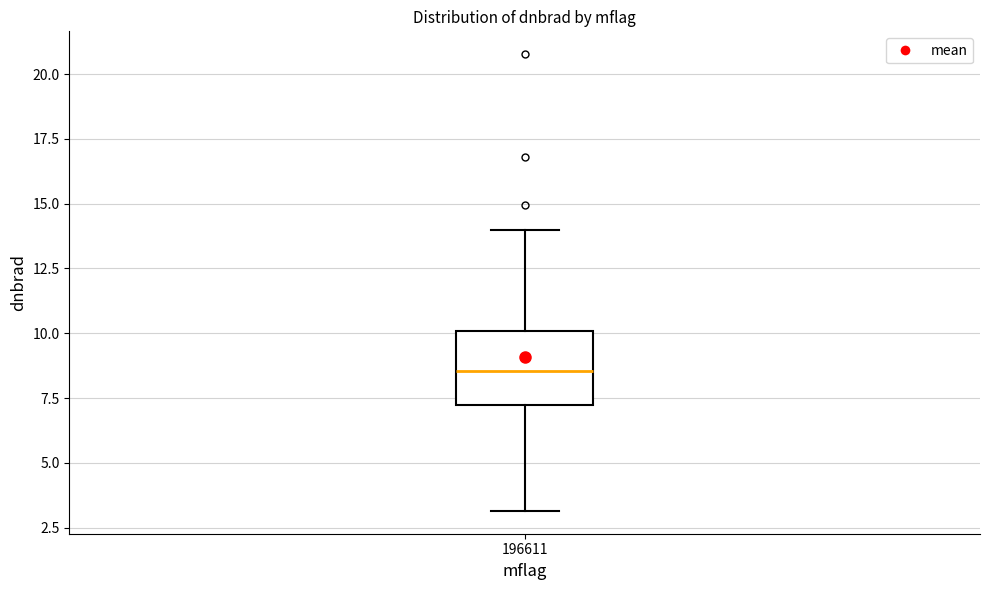

Read this box plot against the y-axis: the position of the median line, the range covered by the box, and the ends of both whiskers. The values are not printed on the chart, so give them approximately, as read against the axis.

median 8.5, box 7.0 to 10.0, whiskers 3.0 to 14.0